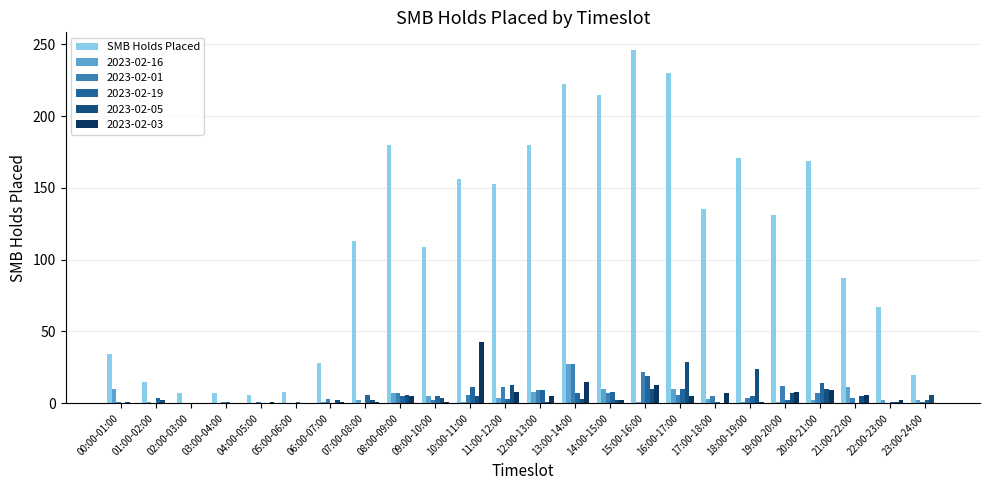

At which label does 2023-02-03 reach its peak?

10:00-11:00